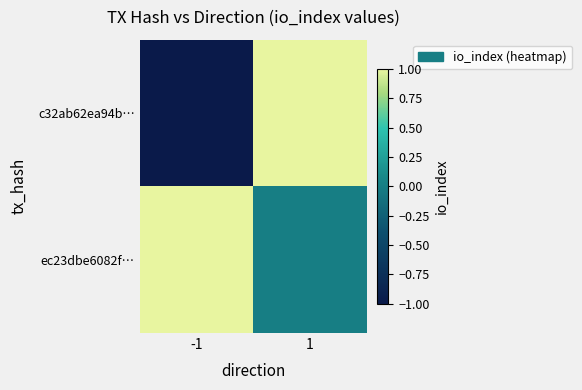

At 1, list the series in order from smallest to largest.

ec23dbe6082f…, c32ab62ea94b…